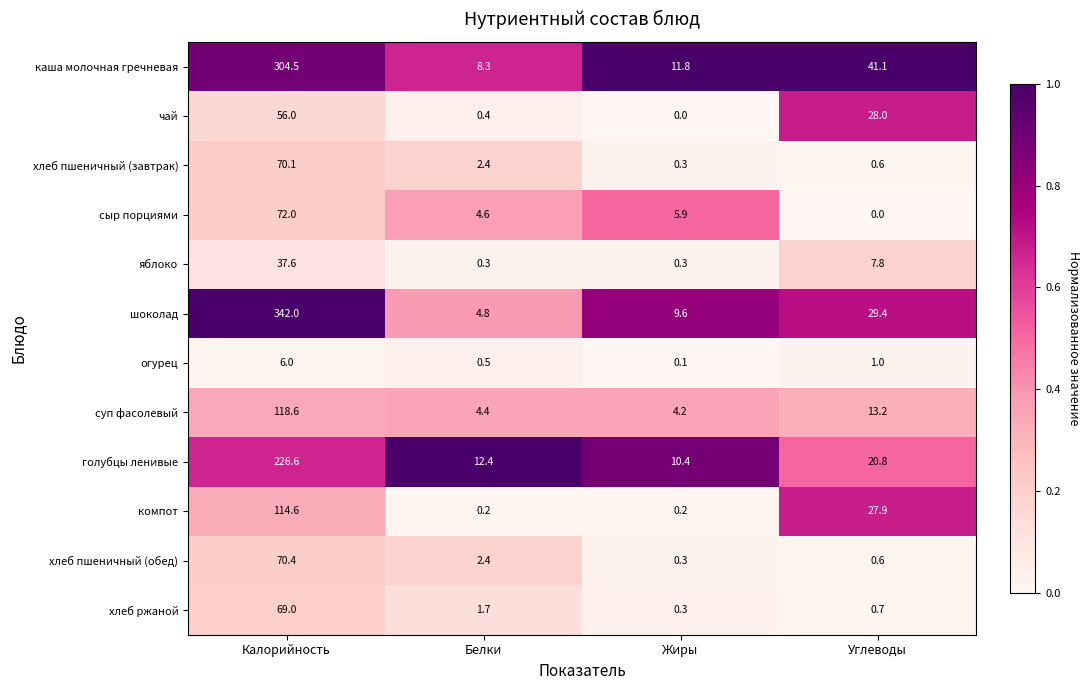

What is the difference between the каша молочная гречневая values at Углеводы and Белки?

32.8